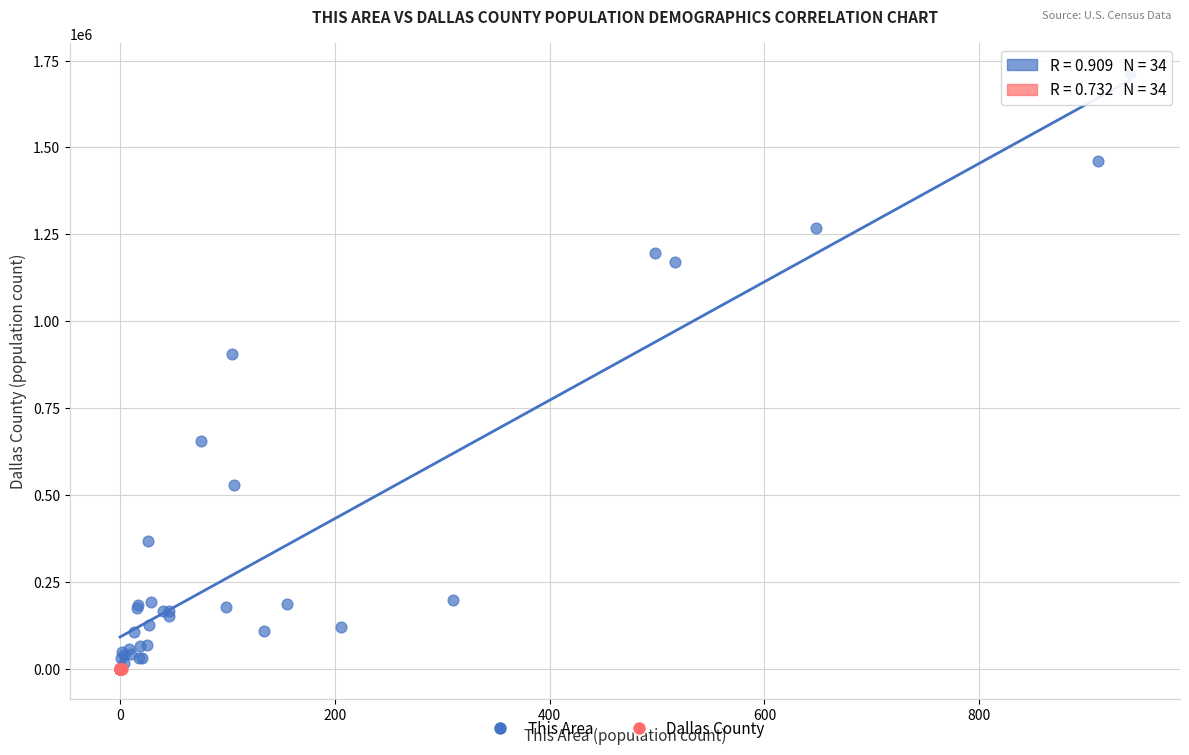

Which series has the widest spread of Y values?

This Area